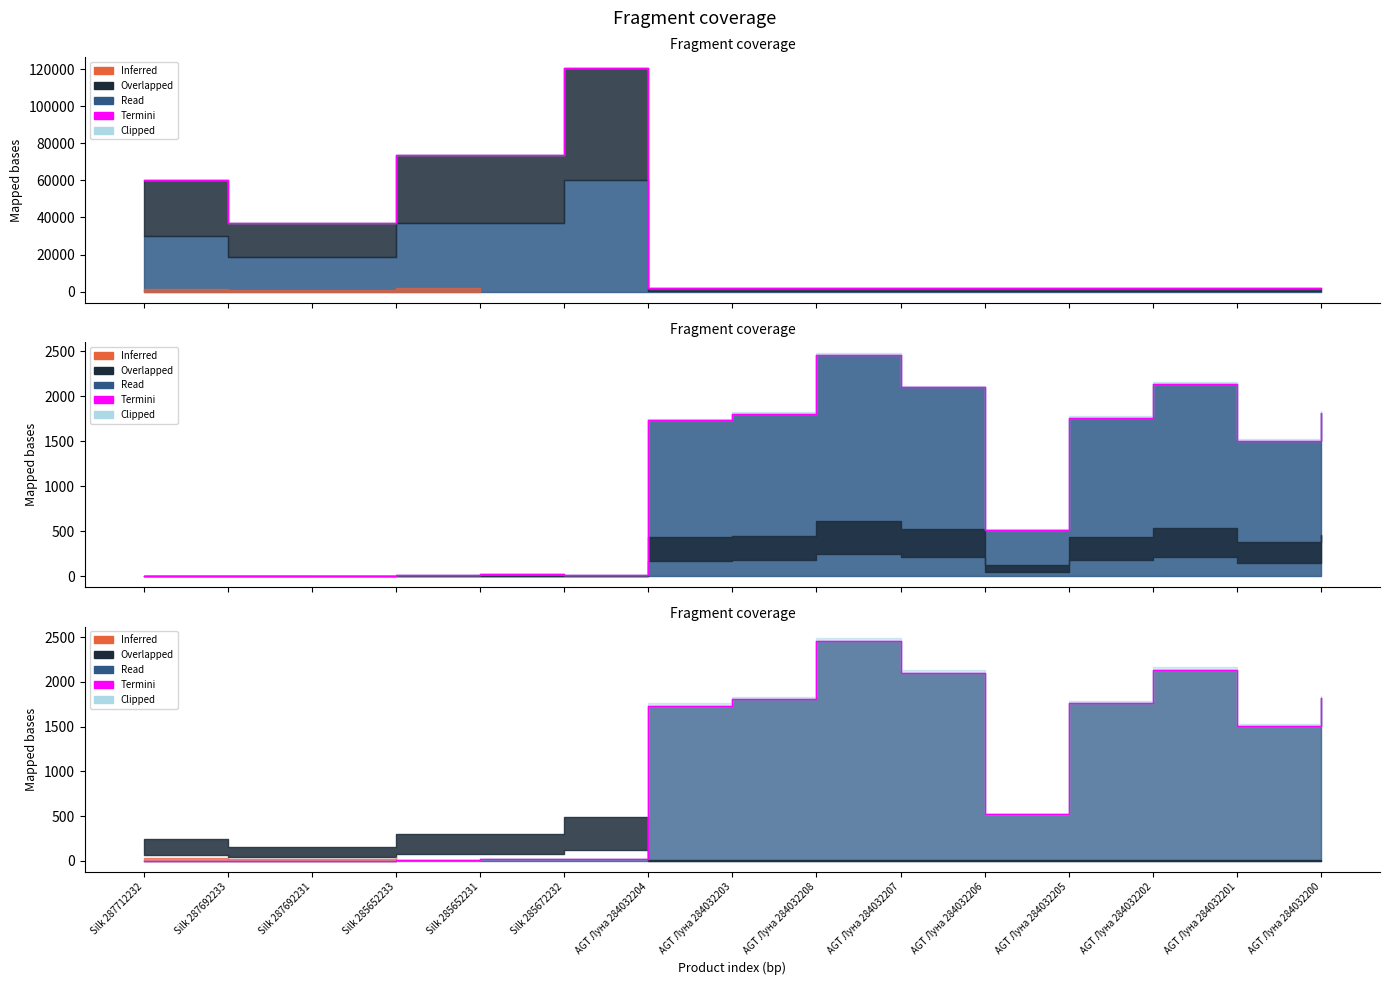

What is the difference between the maximum and minimum values?

2457